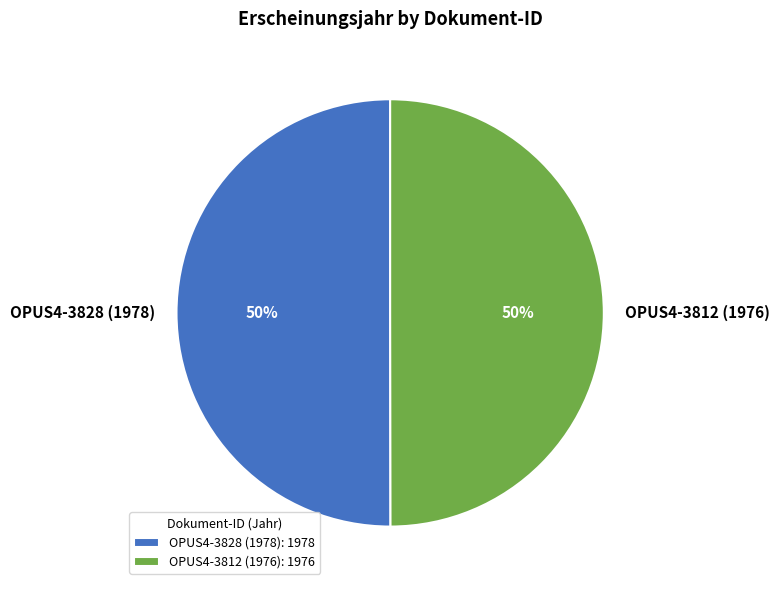

Combined, do OPUS4-3828 (1978) and OPUS4-3812 (1976) account for over 50%?

Yes